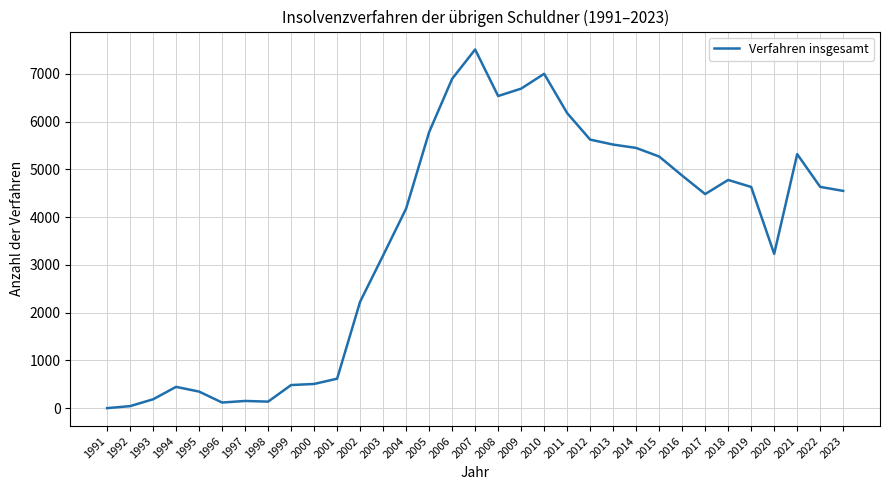

What is the change in value from 2001 to 2011?

+5558